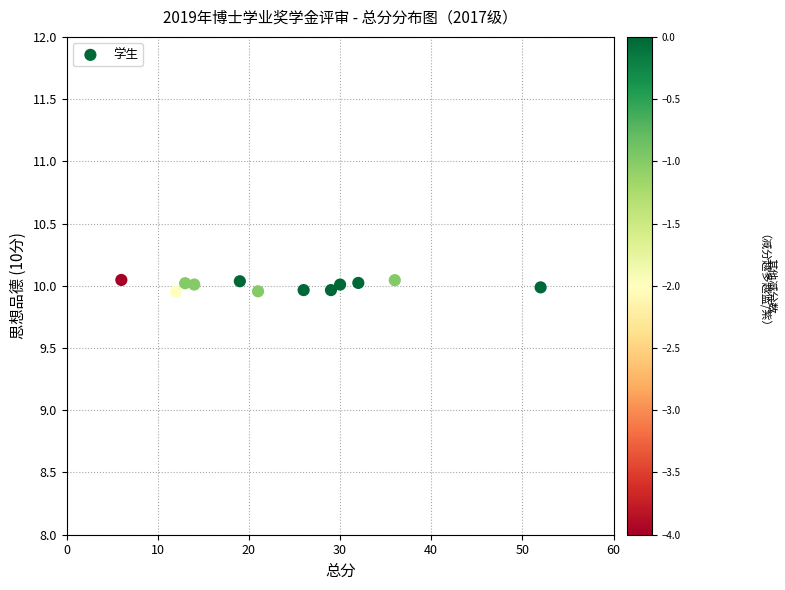

What is the range of X values (max minus min)?

46.0